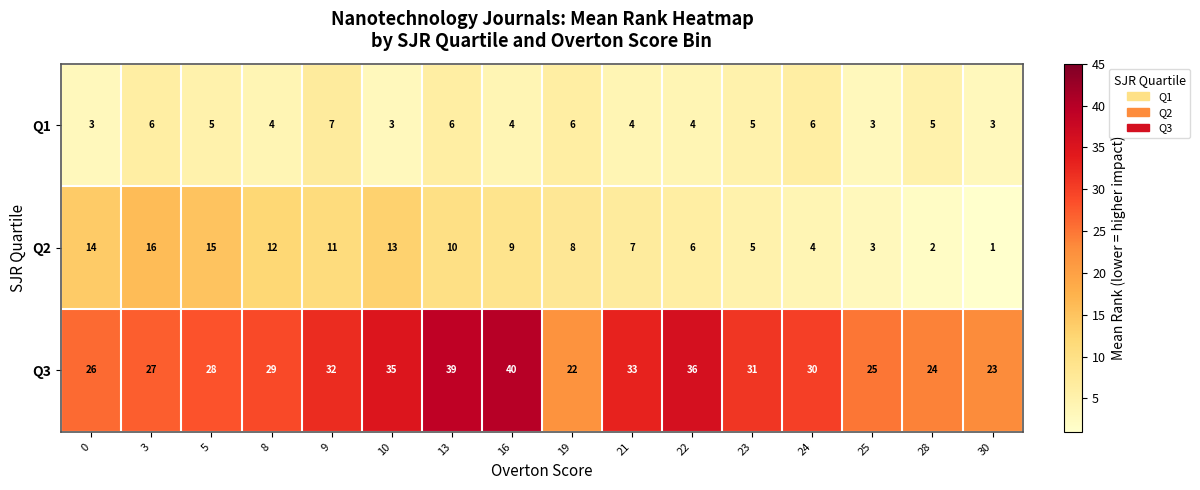

Rank the series at 10 from lowest to highest value.

Q1, Q2, Q3